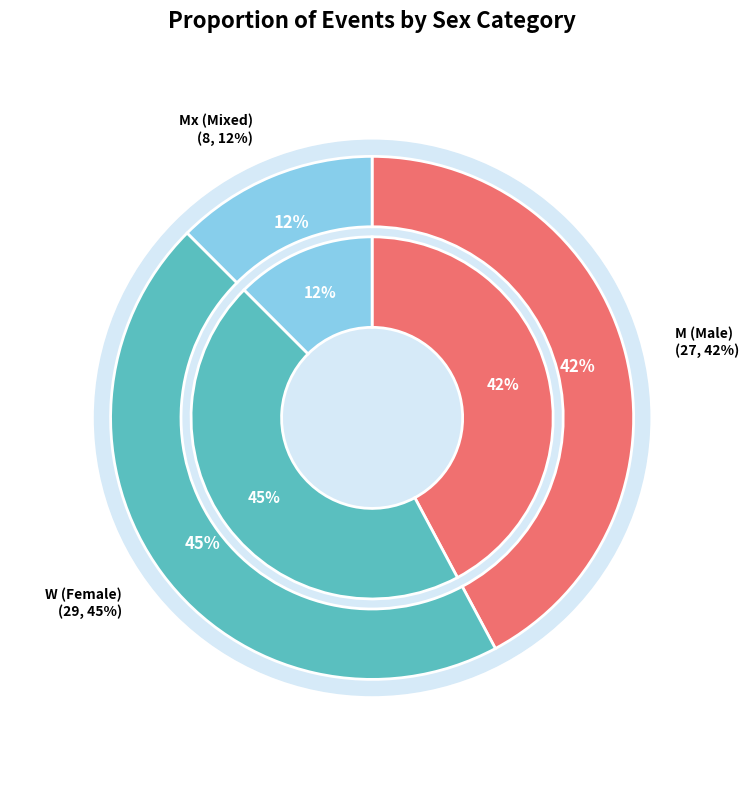

Which category has the smallest portion of the pie?

Mx